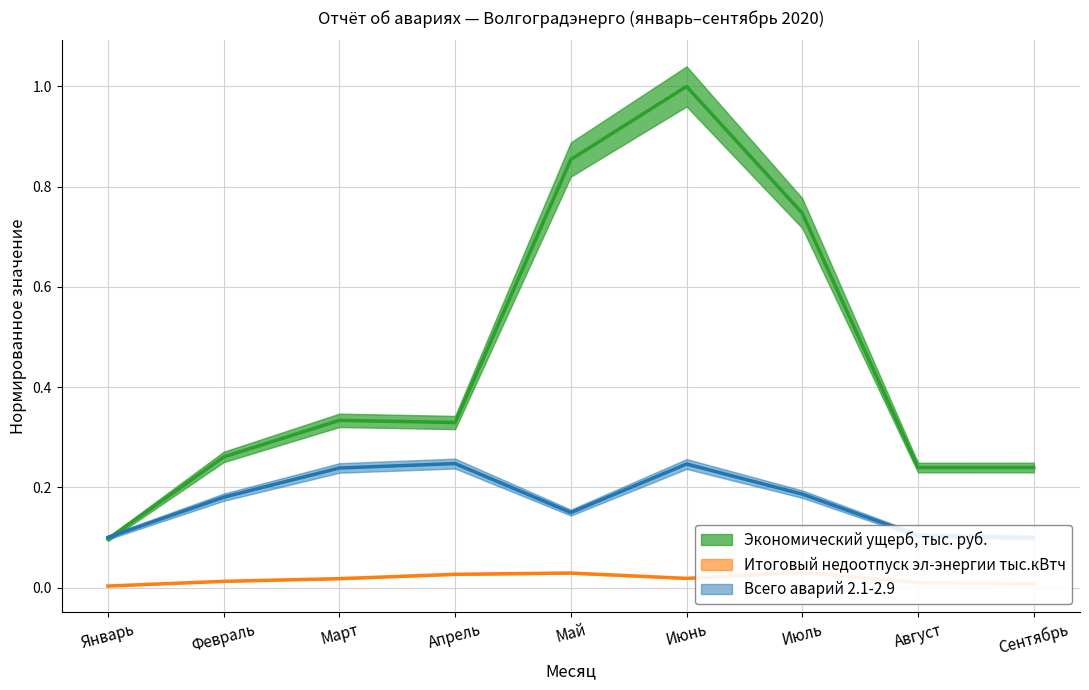

Which category has the highest value in the Всего аварий 2.1-2.9 series?

Апрель